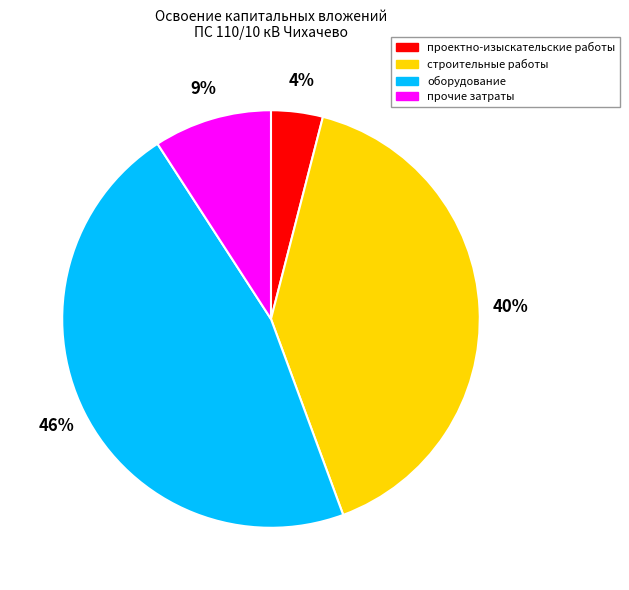

How many segments does this pie chart have?

4